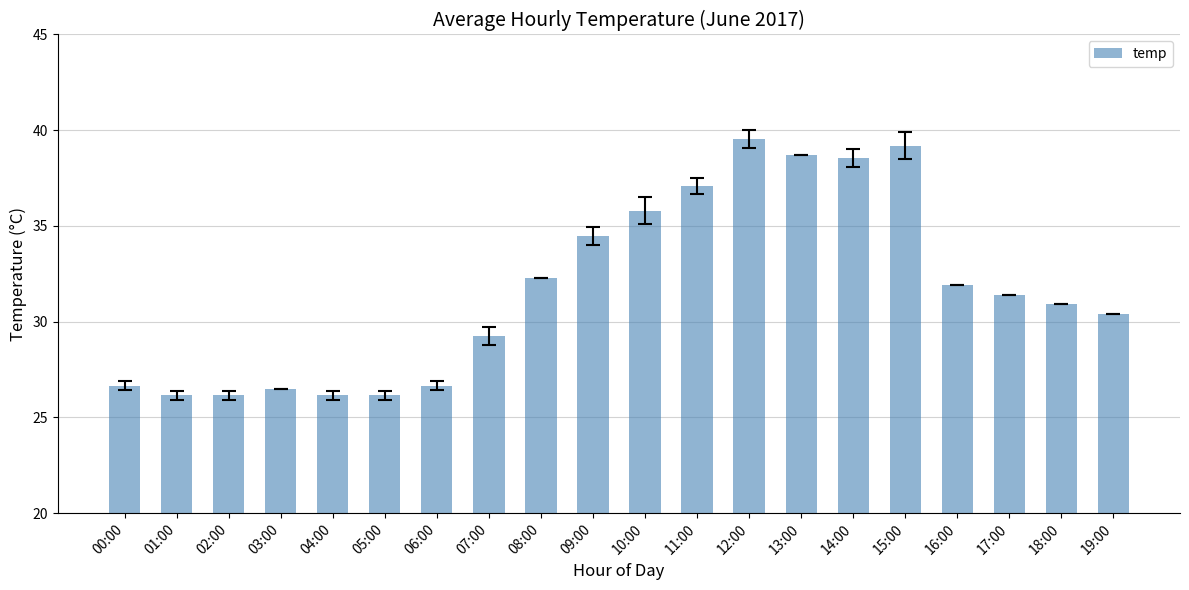

What is the difference between the second highest and minimum values?

13.0